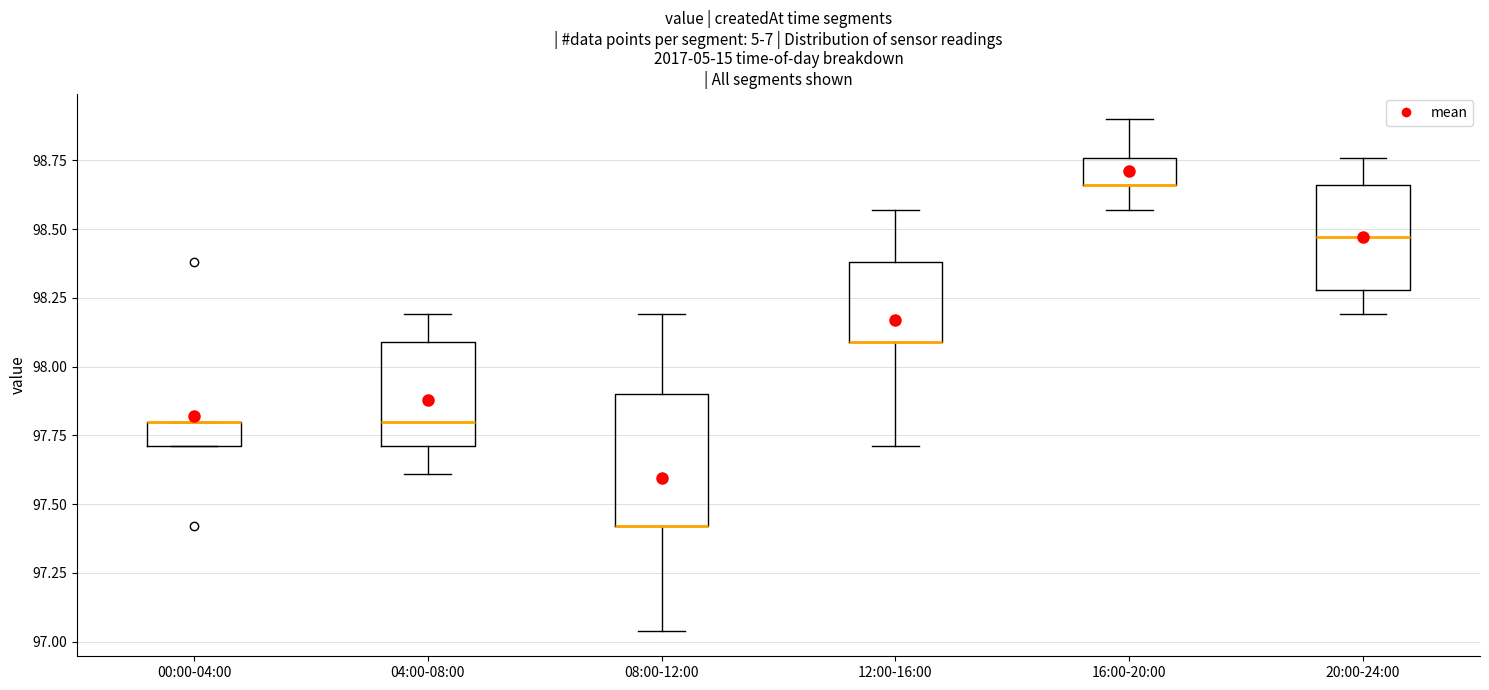

Where is the upper edge of the box for 08:00-12:00 on the y-axis? The values are not printed on the chart, so give them approximately, as read against the axis.

97.90